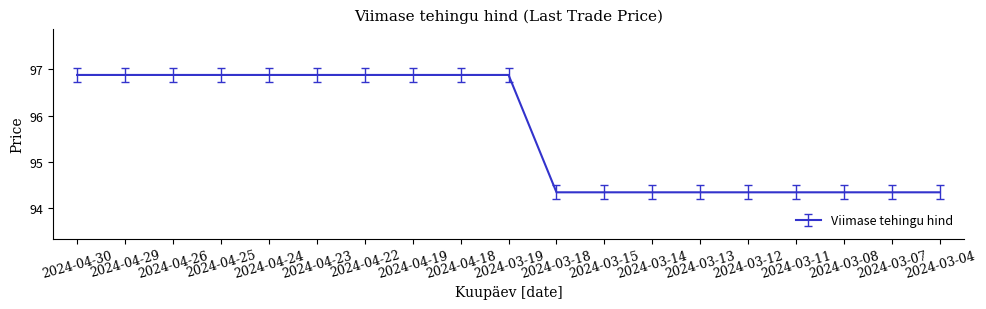

What is the greatest value displayed?

96.9